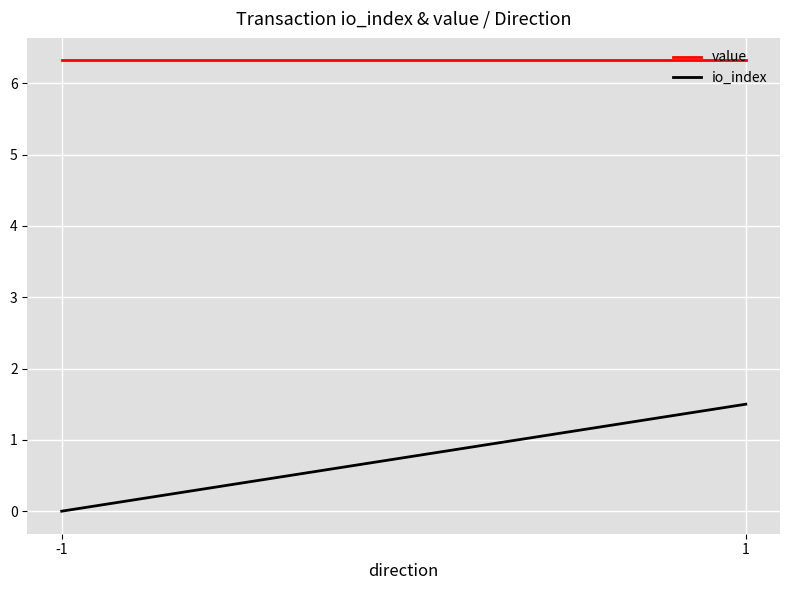

What is the value of the value point at the 1st from the left?

6.3